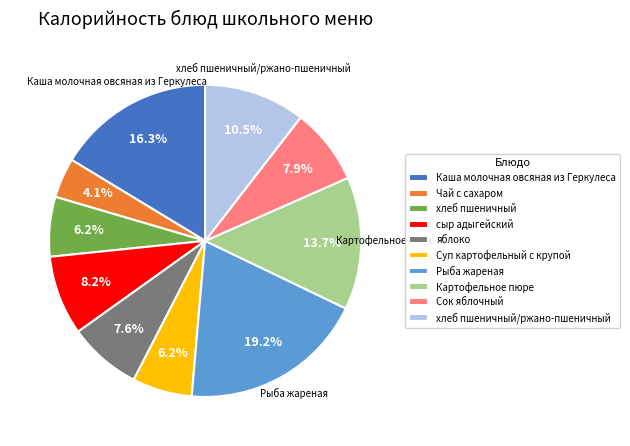

Count the number of slices in the pie.

10